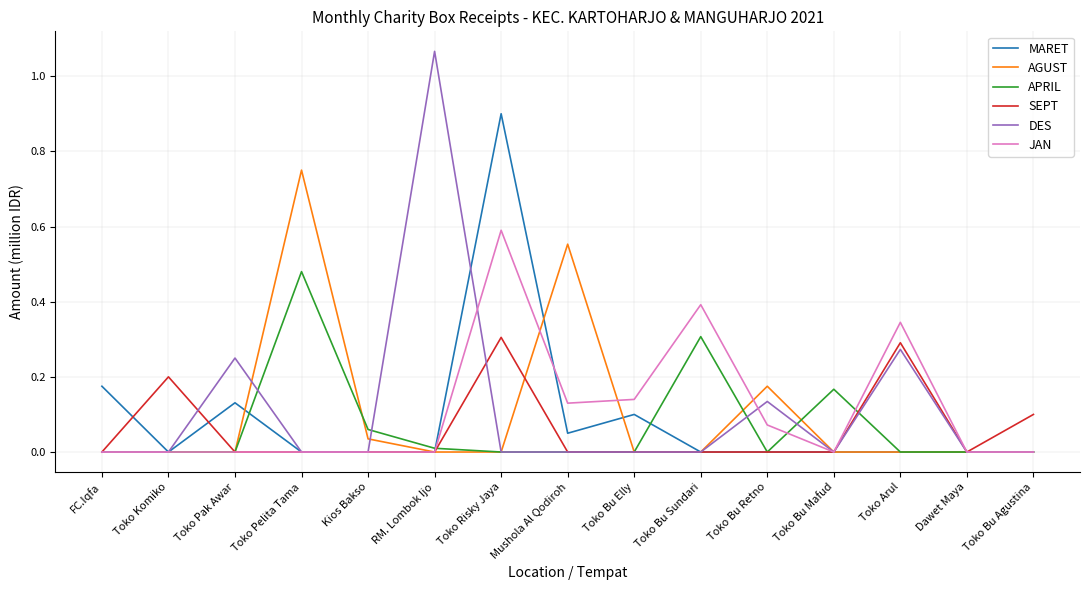

What position from the left is FC.Iqfa?

1